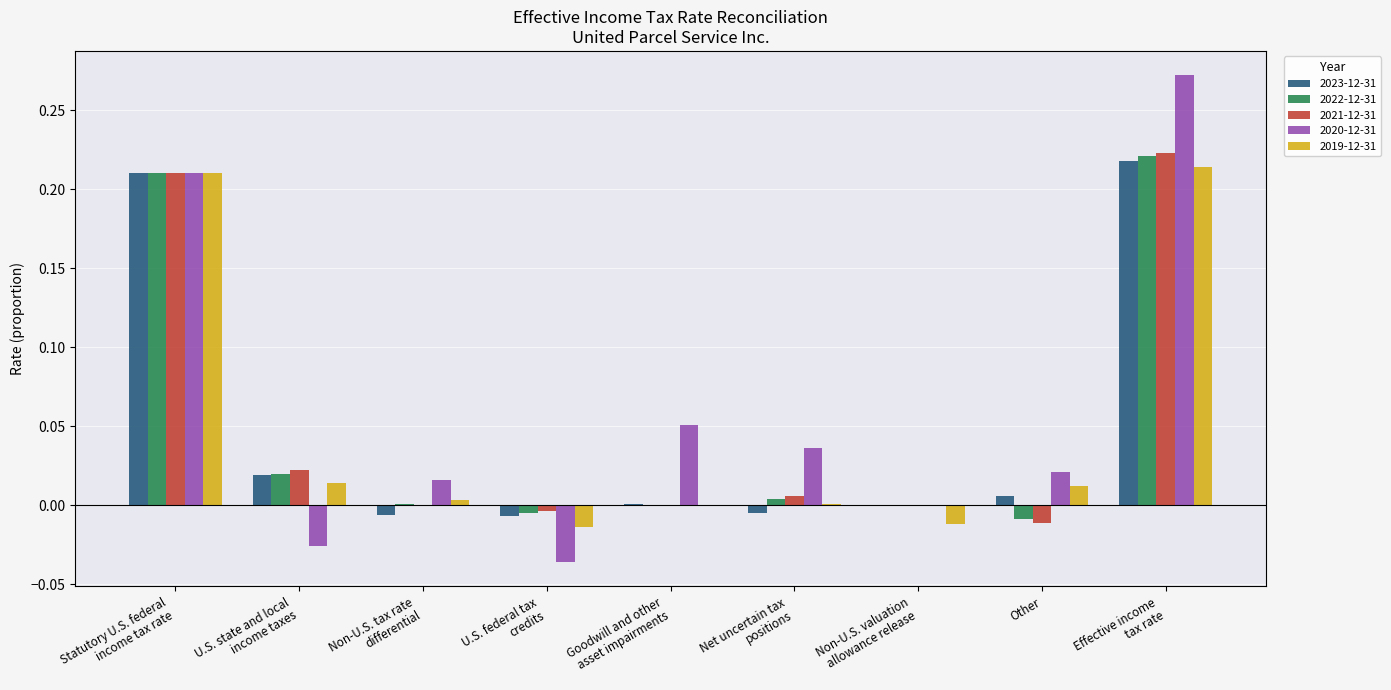

What is the sum of all 2019-12-31 values?

0.4